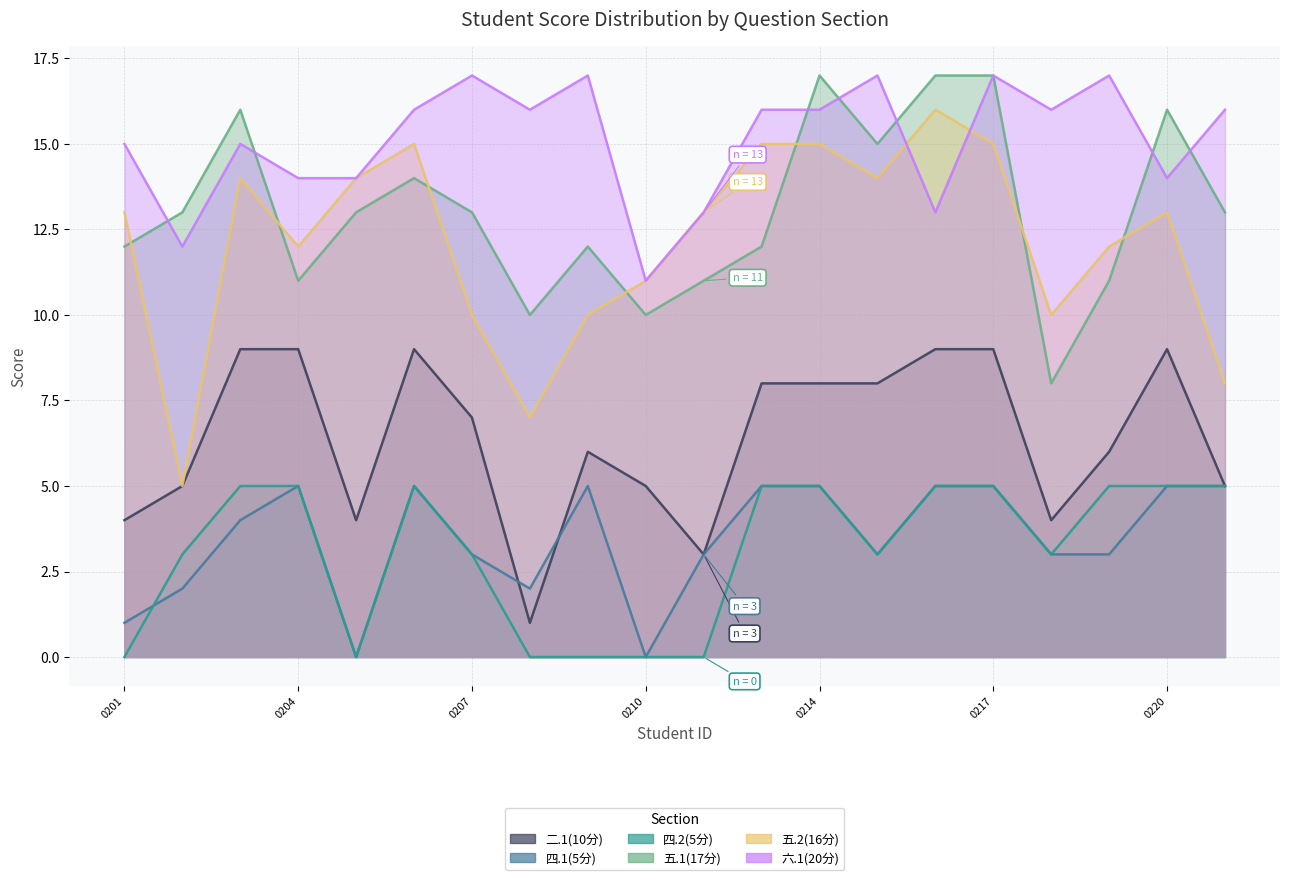

Which series has the largest total across all categories?

六.1(20分)